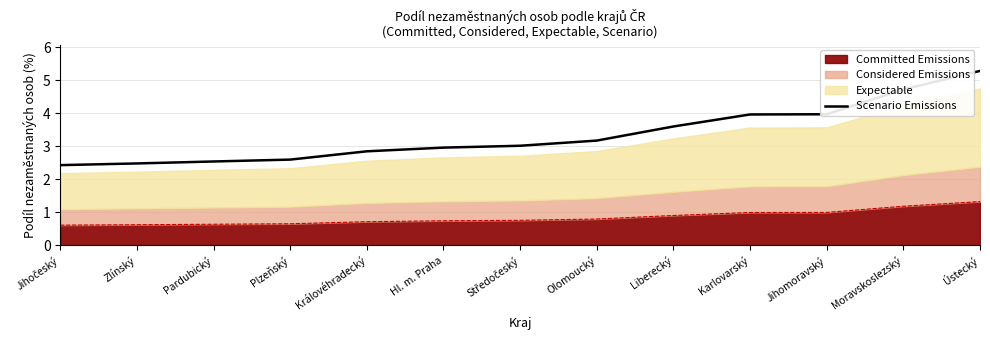

How many lines are shown in the chart?

1